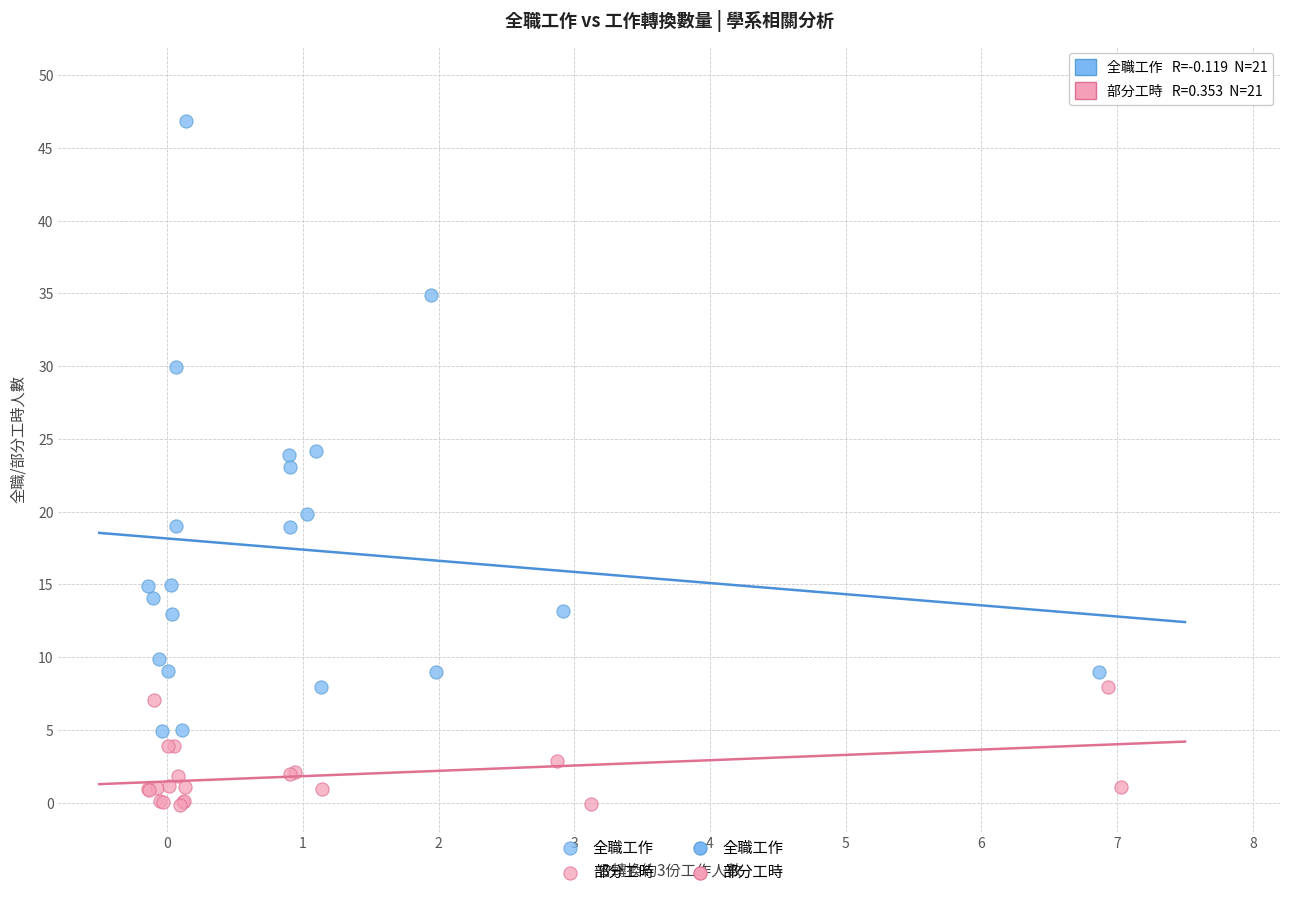

Which series contains the lowest Y value?

部分工時